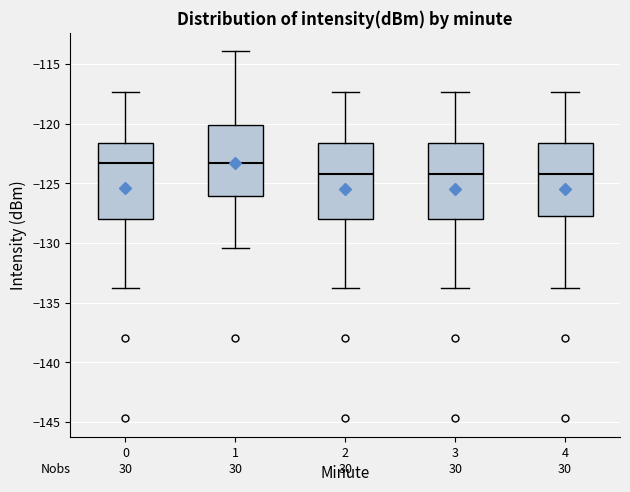

Where does the lower whisker of the box at x = 0 end on the y-axis? The values are not printed on the chart, so give them approximately, as read against the axis.

-134.0